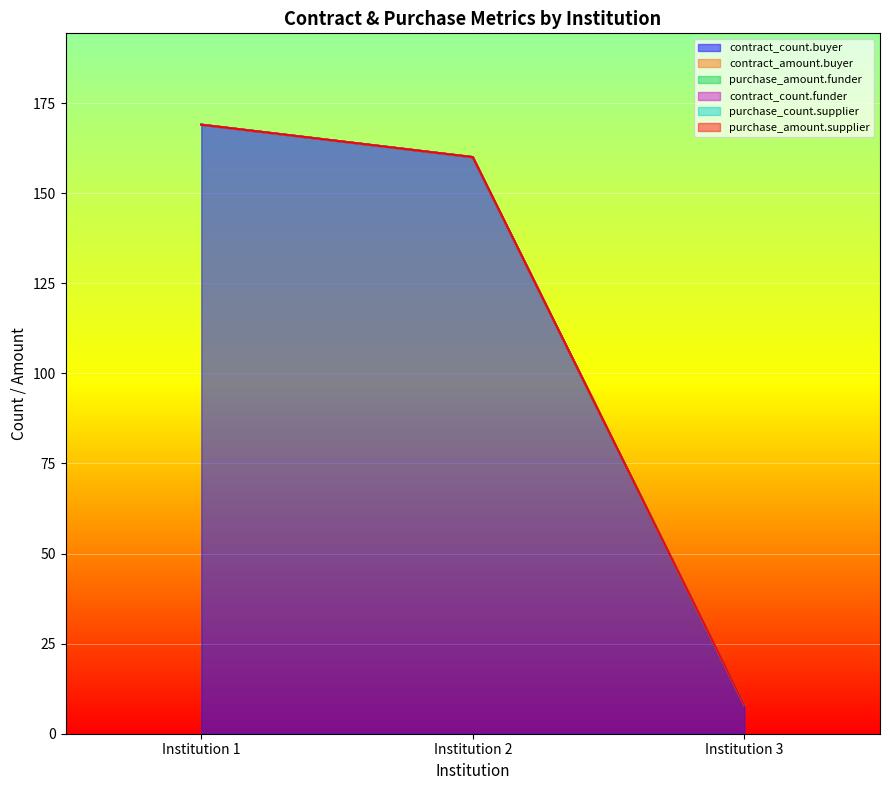

Reading right to left, what are all the values shown in this chart?

contract_count.buyer: 8	160	169
contract_amount.buyer: 0	0	0
purchase_amount.funder: 0	0	0
contract_count.funder: 0	0	0
purchase_count.supplier: 0	0	0
purchase_amount.supplier: 0	0	0